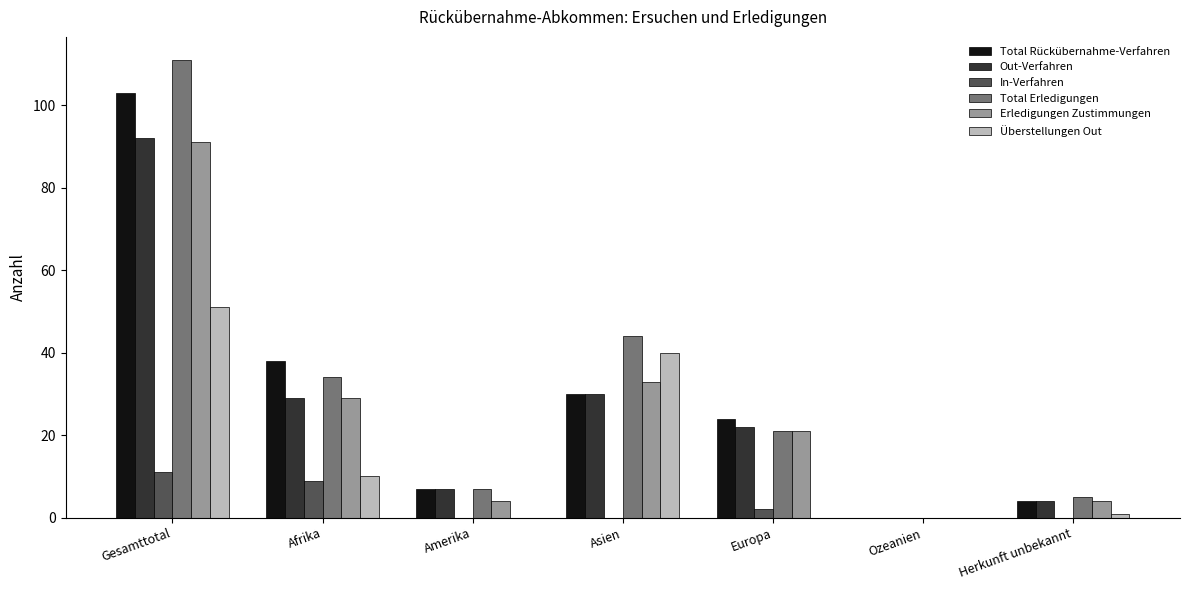

Between Europa and Herkunft unbekannt, which series saw the biggest shift?

Total Rückübernahme-Verfahren